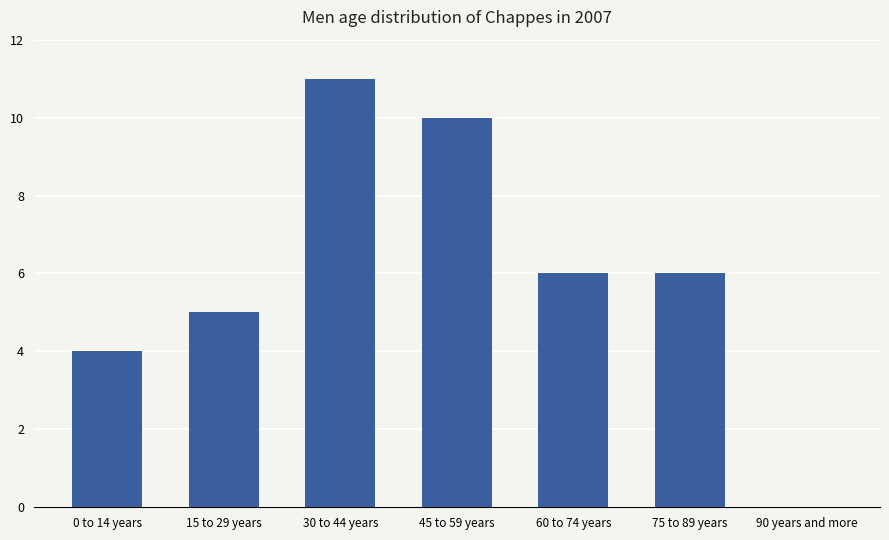

How many categories are shown in the chart?

7